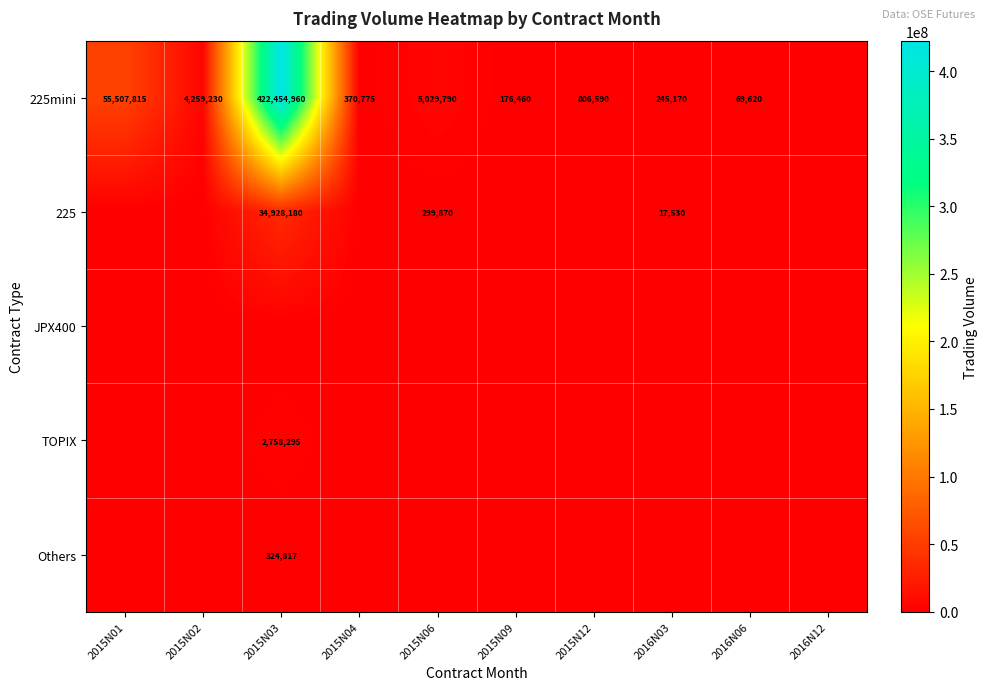

Is it true that 225mini equals 612621077 at 2015N03?

False